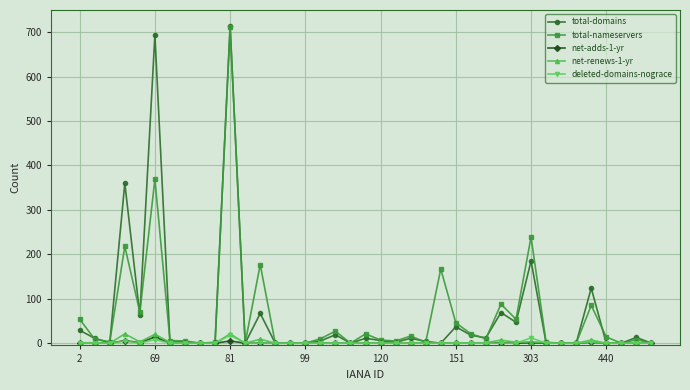

What is the highest value of the deleted-domains-nograce series?

18